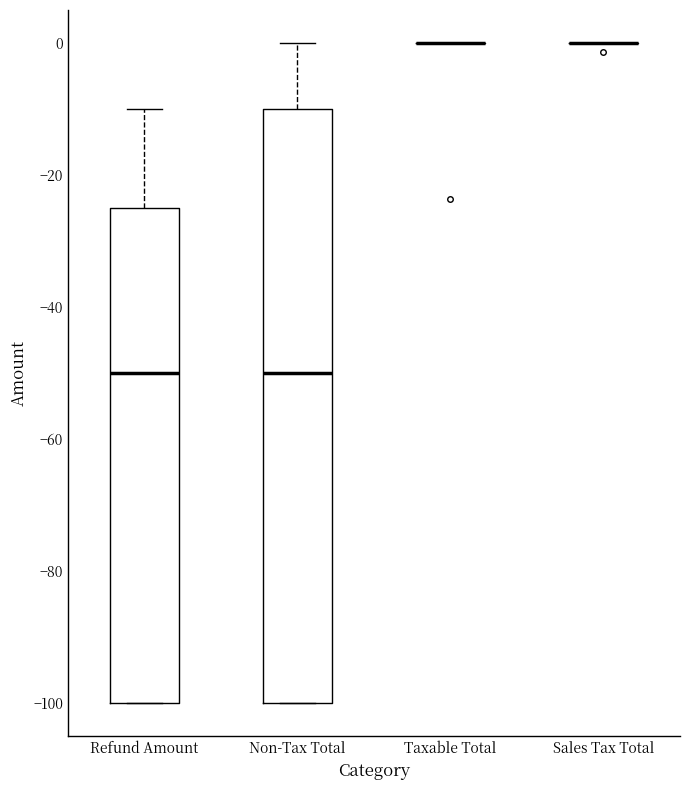

Reading left to right, transcribe this box plot: for each box, give where its median line is, the range the box spans, and where its two whiskers end, as read against the y-axis. The values are not printed on the chart, so give them approximately, as read against the axis.

Refund Amount: median -50, box -100 to -24, whiskers -100 to -10
Non-Tax Total: median -50, box -100 to -10, whiskers -100 to 0
Taxable Total: box collapsed to a line at 0, whiskers 0 to 0
Sales Tax Total: box collapsed to a line at 0, whiskers 0 to 0